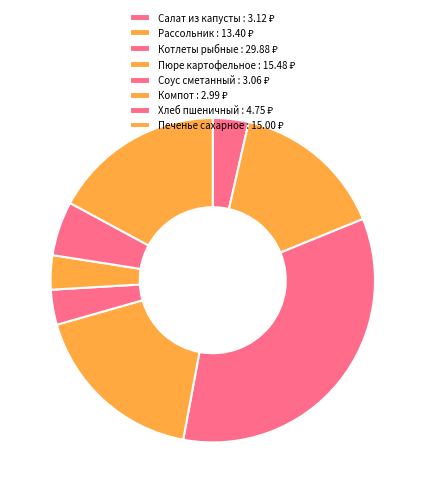

How many segments does this pie chart have?

8